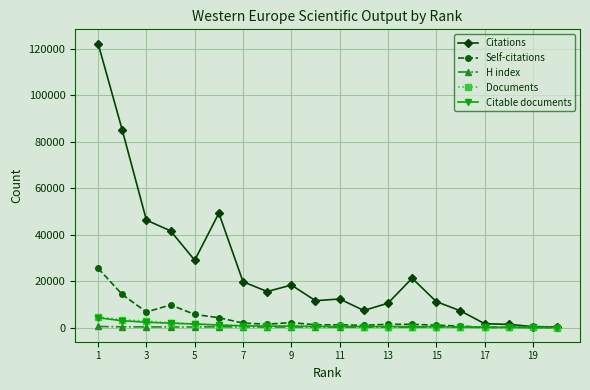

True or false: Citable documents has more than 0 interior local peaks.

True